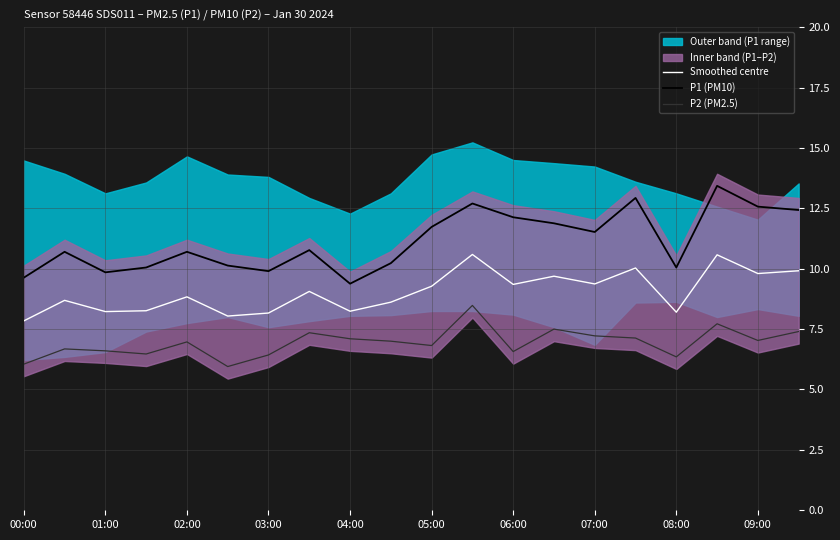

True or false: P2 (PM2.5) and Smoothed centre cross at least once.

False